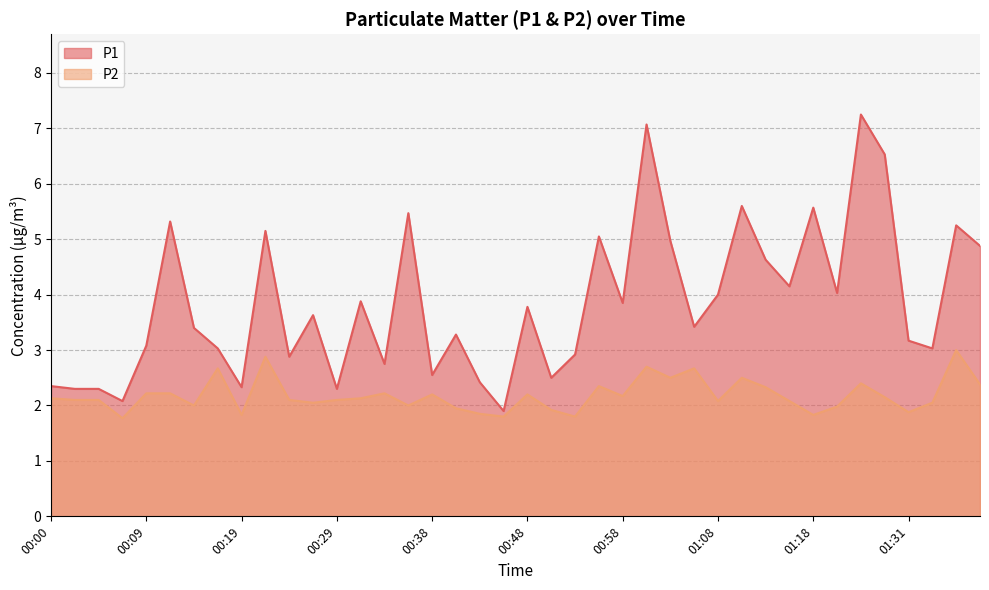

What is the sum of all P1 values?

154.1